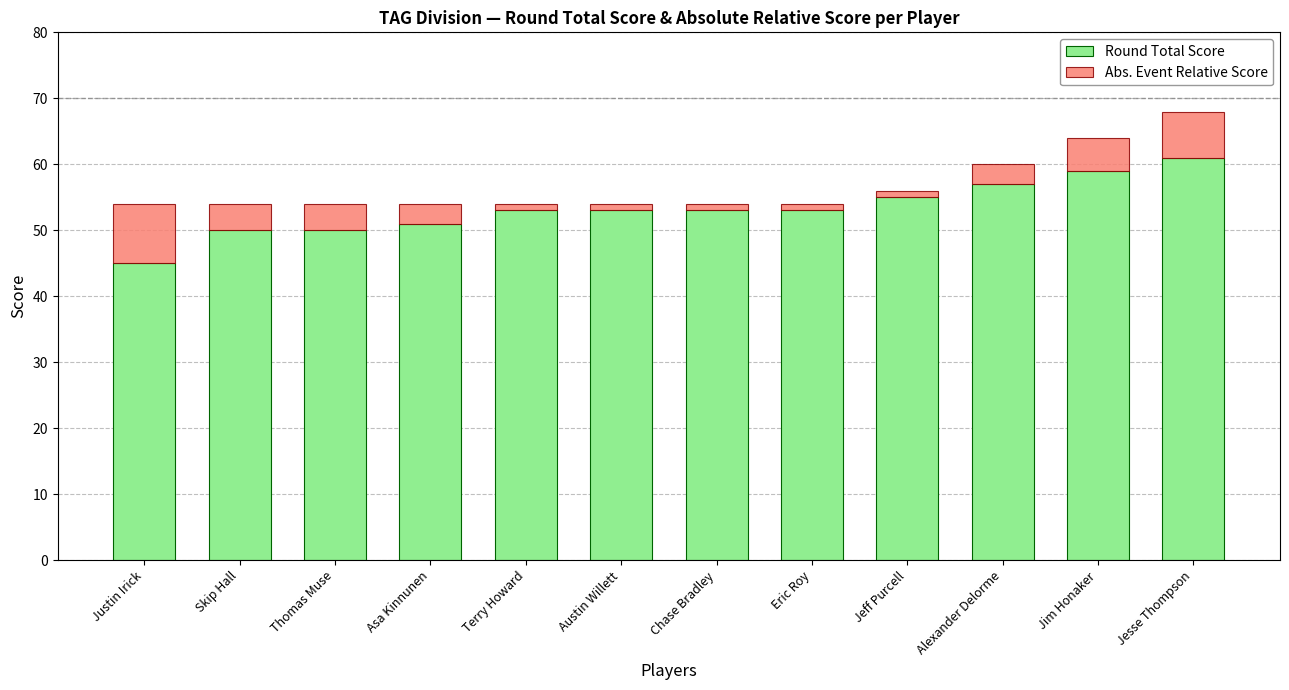

At which label does Round Total Score reach its minimum?

Justin Irick